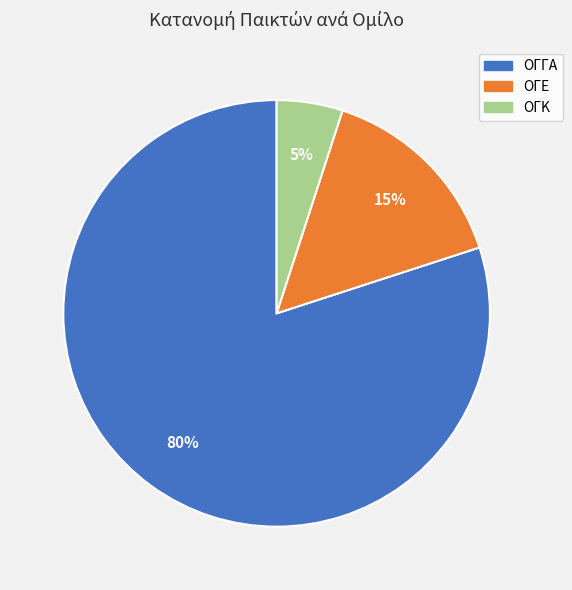

To the nearest percent, what is the difference between the largest and smallest slice percentages?

75%